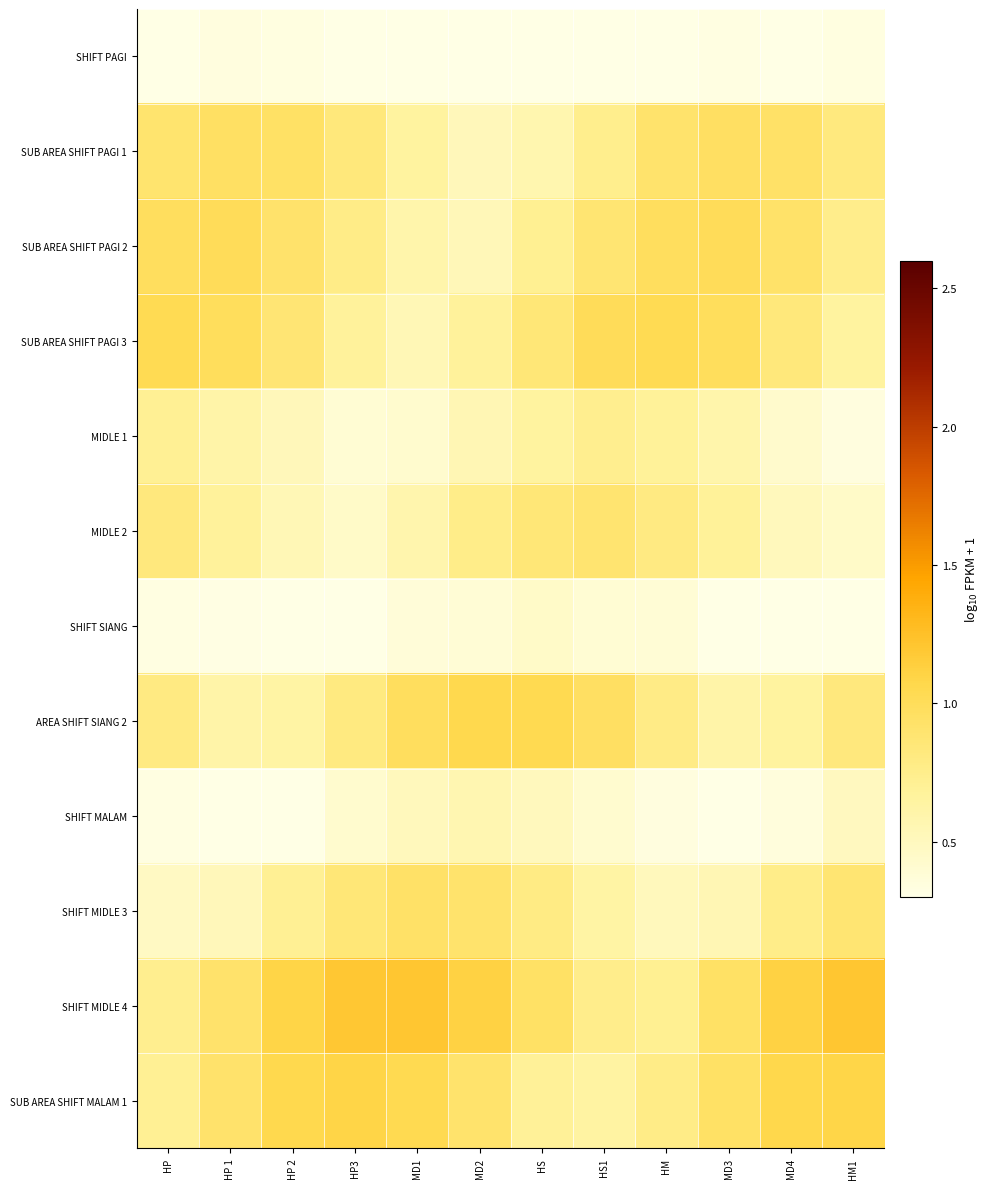

Between MD3 and MD4, which is larger?

MD3